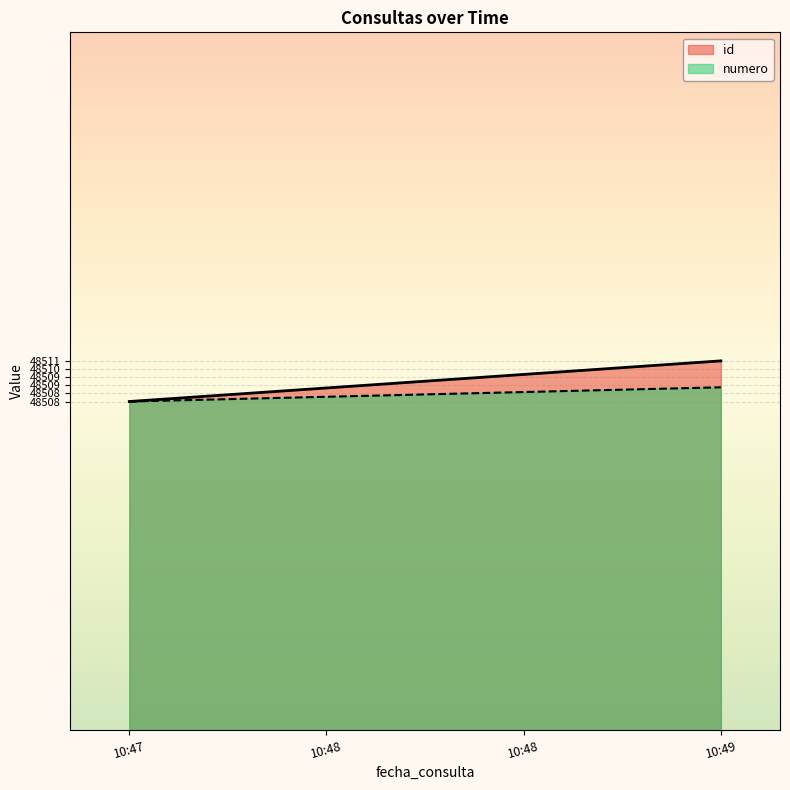

Rank the categories by numero value from highest to lowest.

10:49, 10:48, 10:48, 10:47